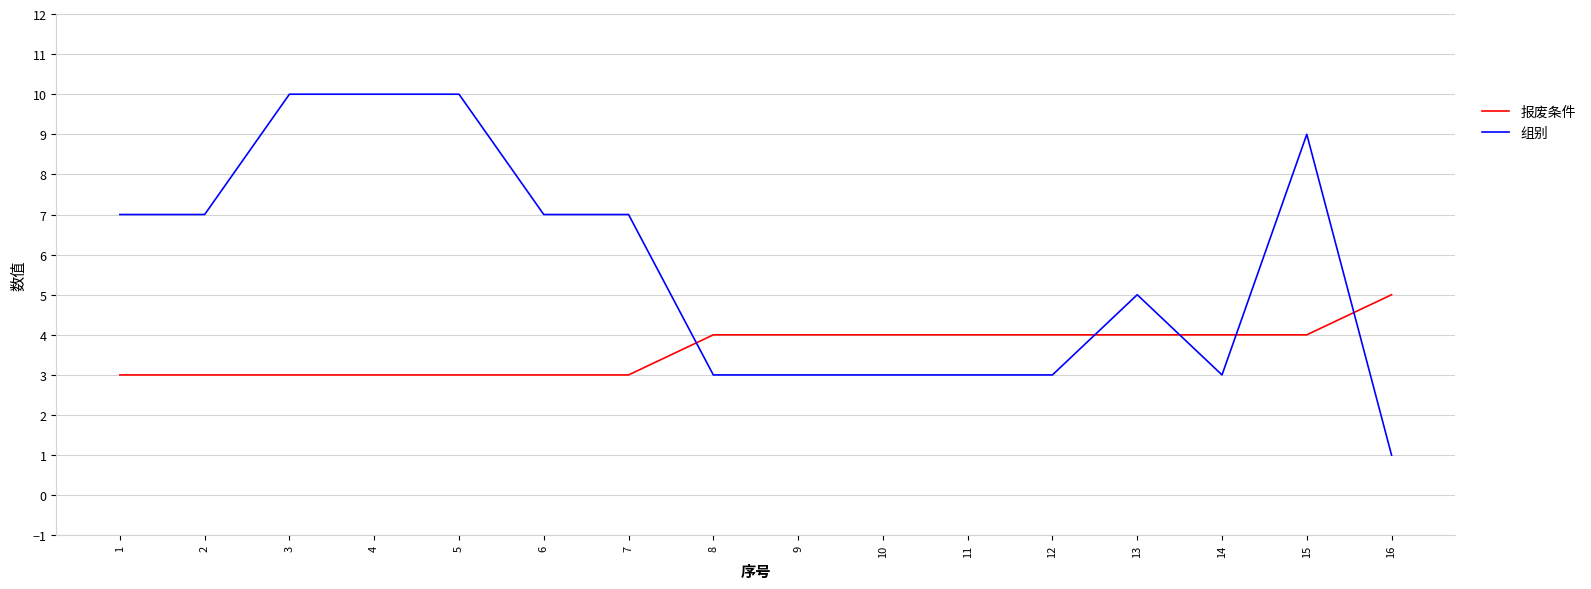

At which label does 组别 reach its minimum?

16